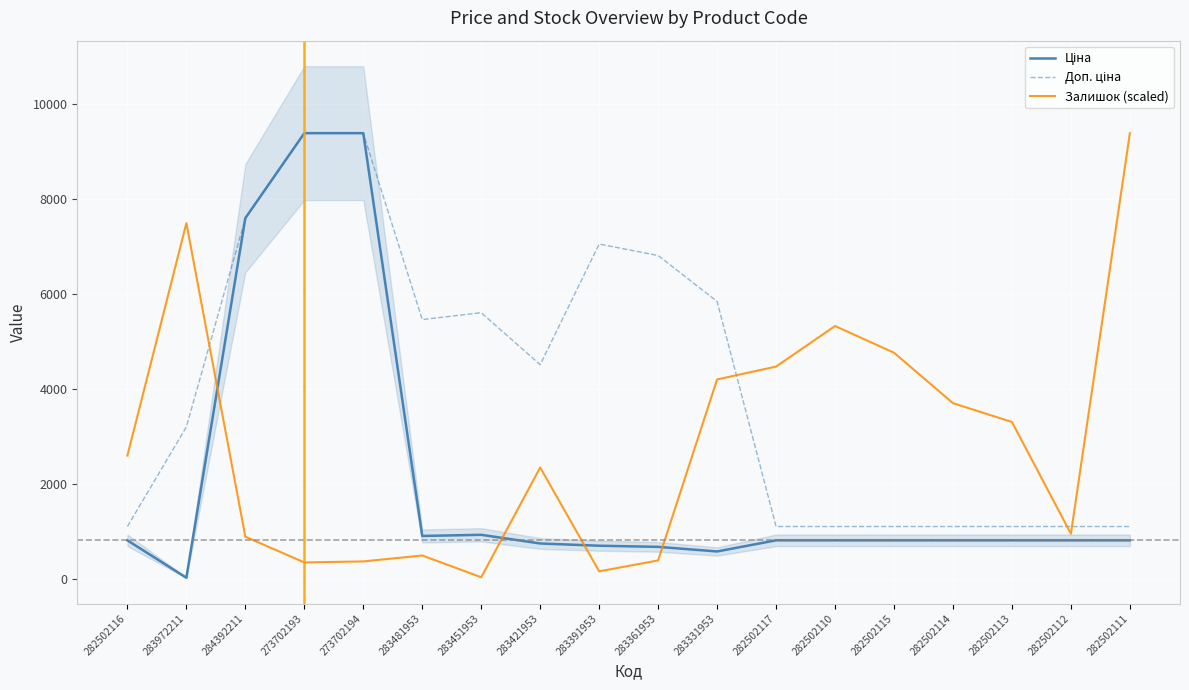

The Залишок (scaled) series shows 2739.3 at 282502115. True or false?

False